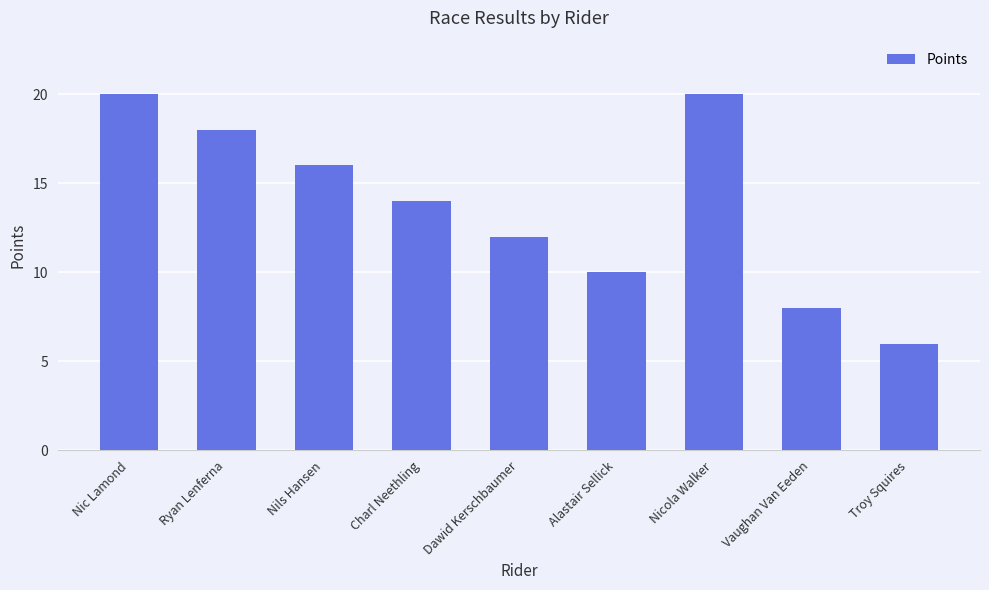

Which category has the lowest value across all series?

Troy Squires